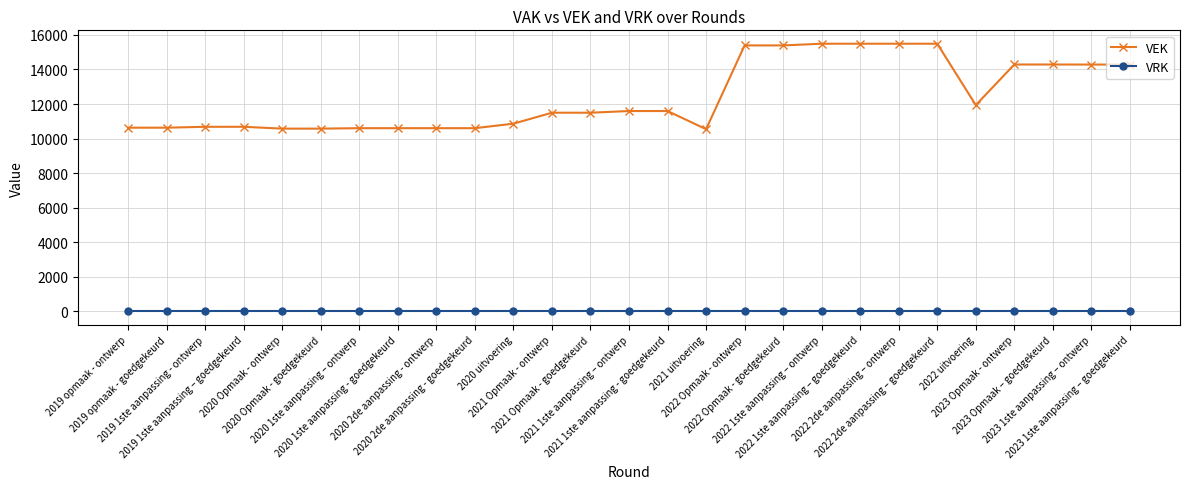

Rank the series by their average value, from highest to lowest.

VEK, VRK